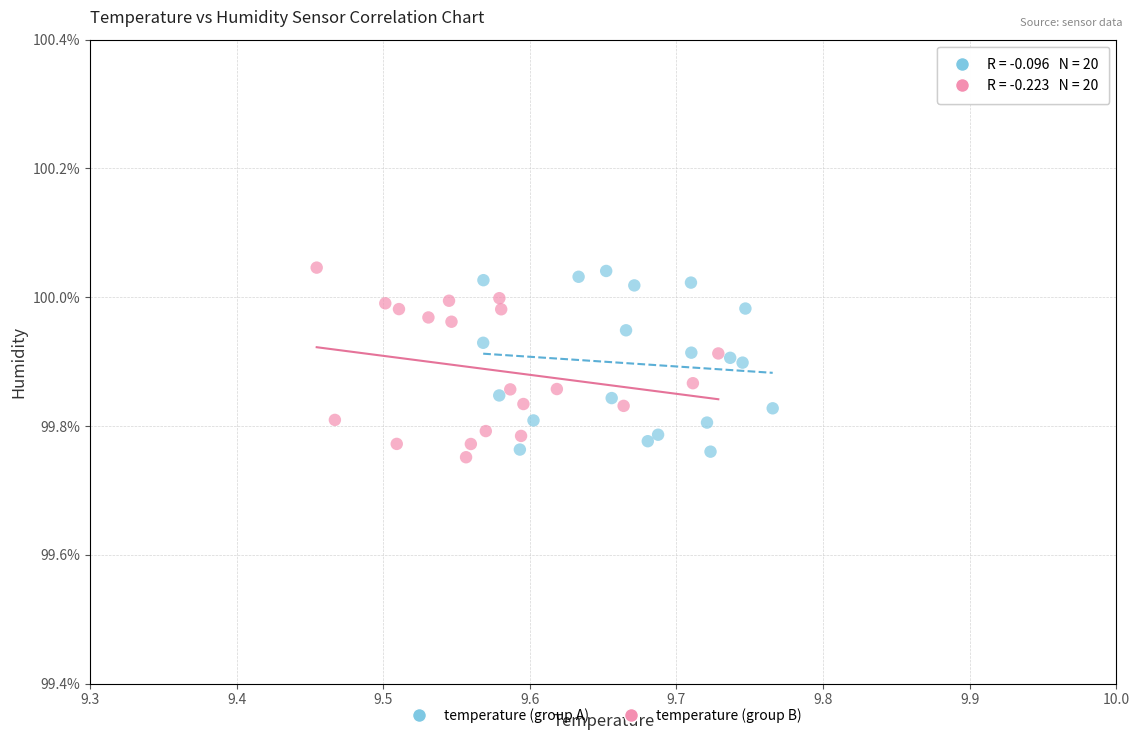

What are all the series names shown in the legend?

temperature (group A), temperature (group B)